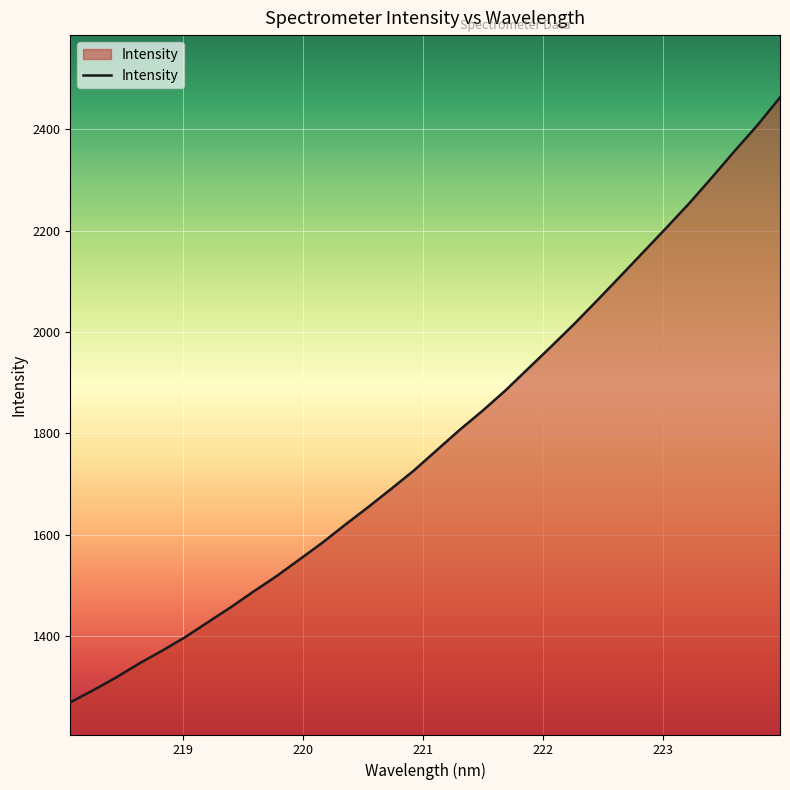

What is the difference between the maximum and minimum values?

1194.5